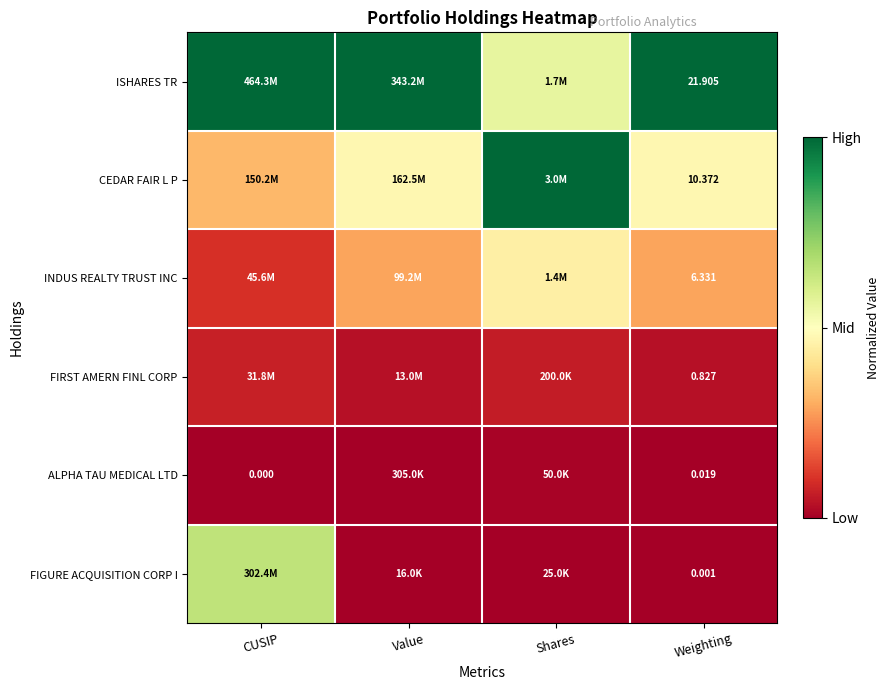

List the series in order of their peak value, highest first.

ISHARES TR, CEDAR FAIR L P, FIGURE ACQUISITION CORP I, INDUS REALTY TRUST INC, FIRST AMERN FINL CORP, ALPHA TAU MEDICAL LTD